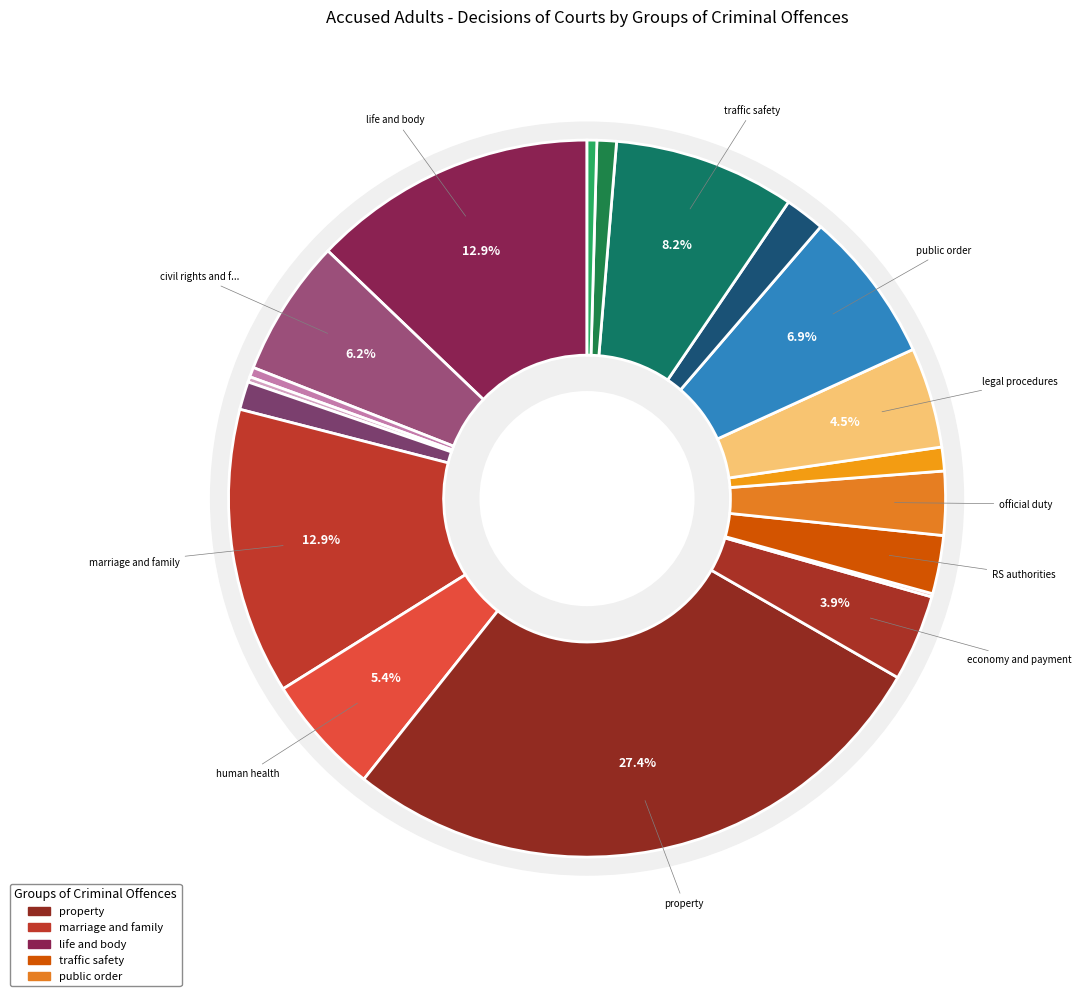

To the nearest percent, what is the difference between the largest and smallest slice percentages?

27%